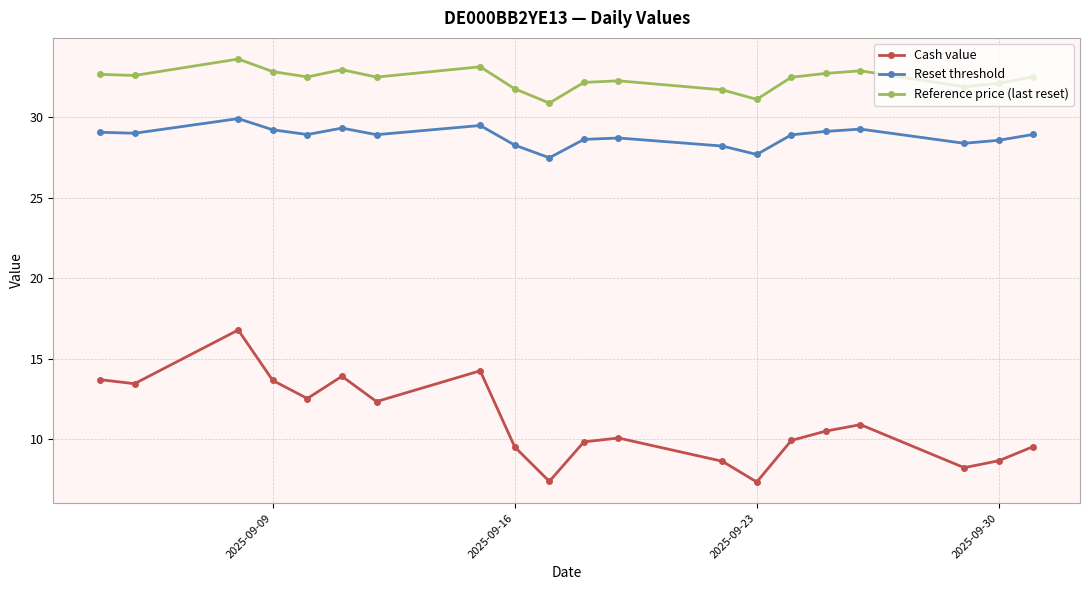

Rank the series by their maximum value, from highest to lowest.

Reference price (last reset), Reset threshold, Cash value